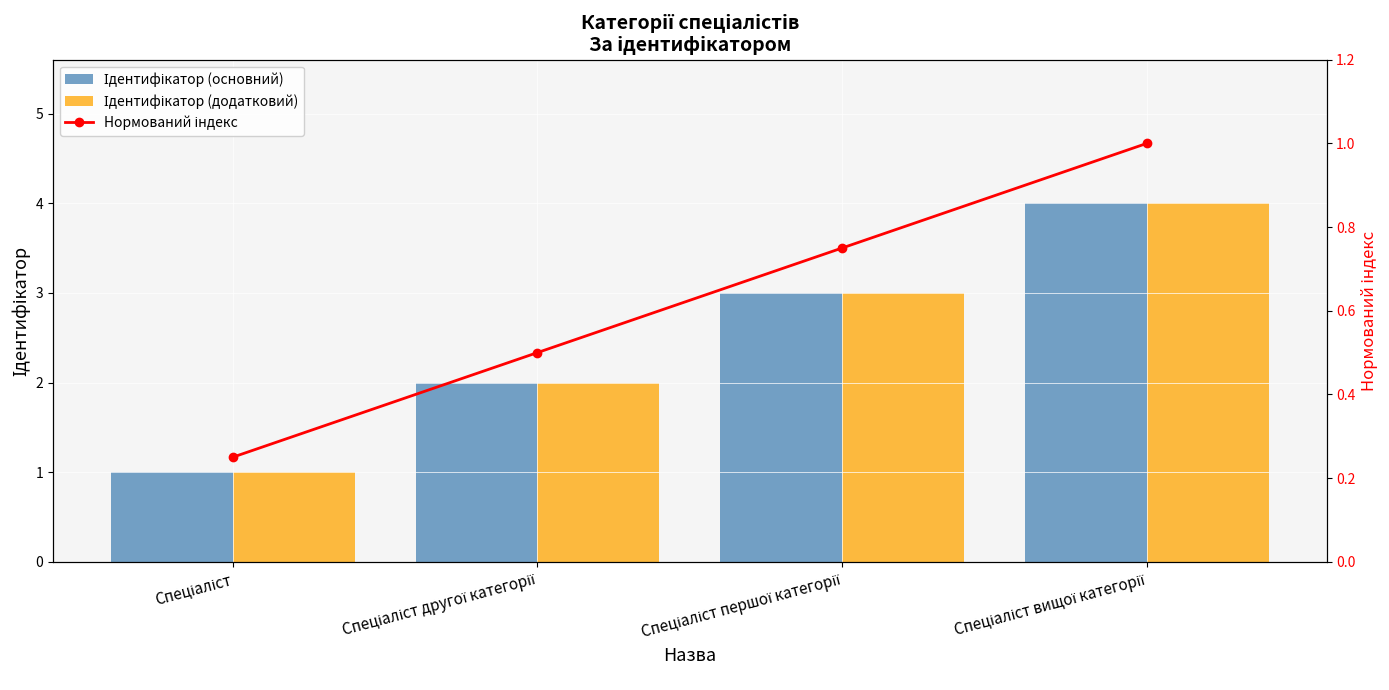

At Спеціаліст другої категорії, list the series in order from largest to smallest.

Ідентифікатор (основний), Ідентифікатор (додатковий), Нормований індекс